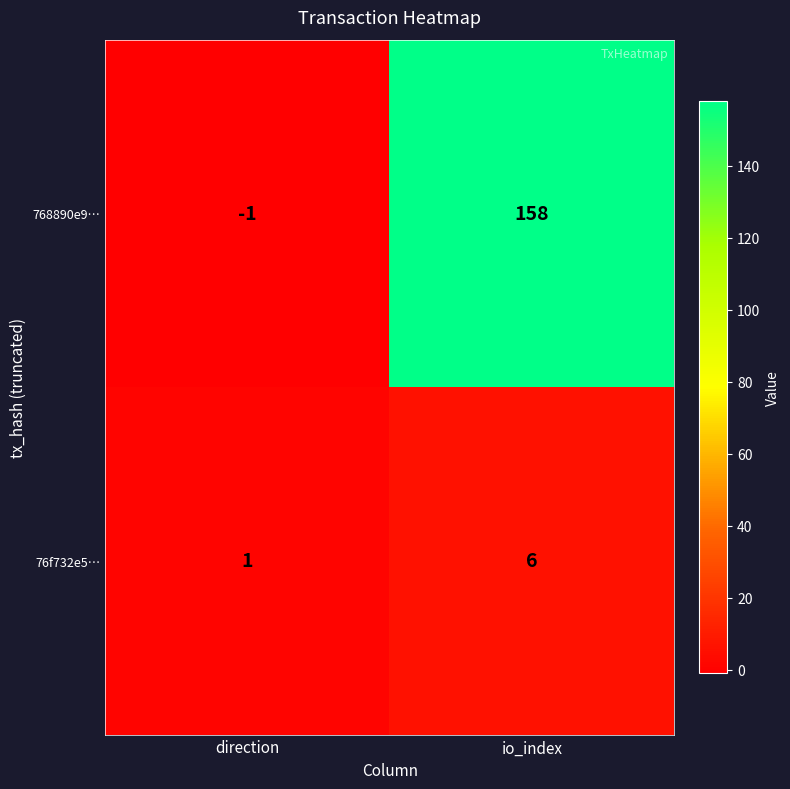

The 768890e9… series shows -1 at direction. True or false?

True